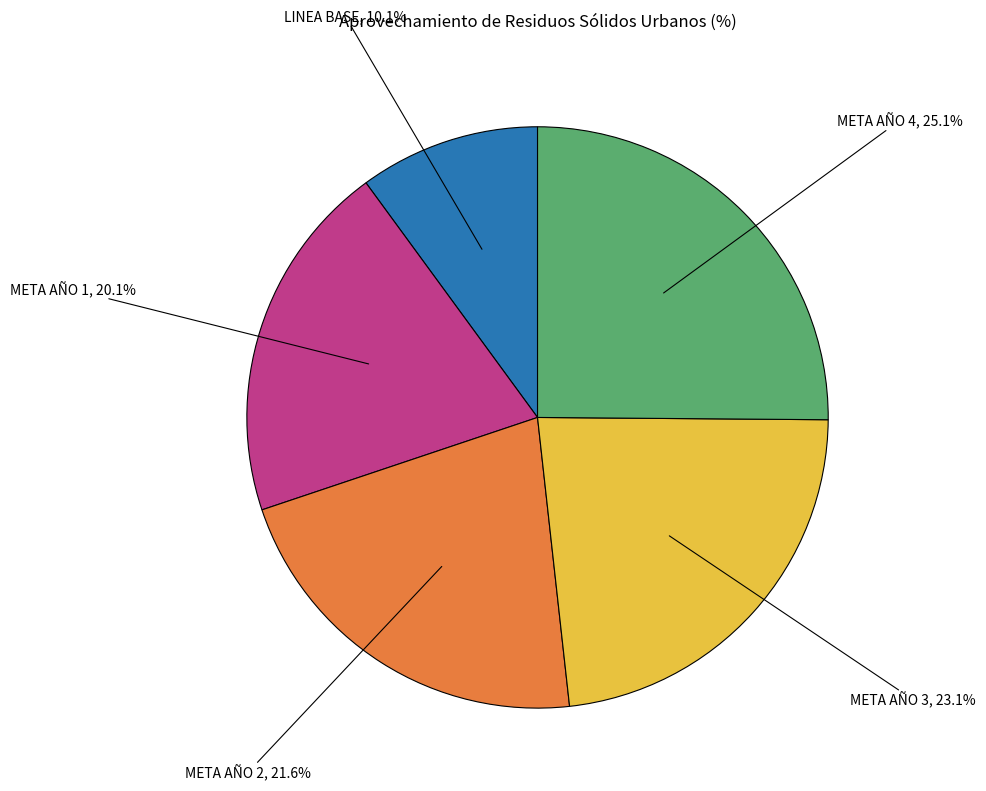

How many segments does this pie chart have?

5